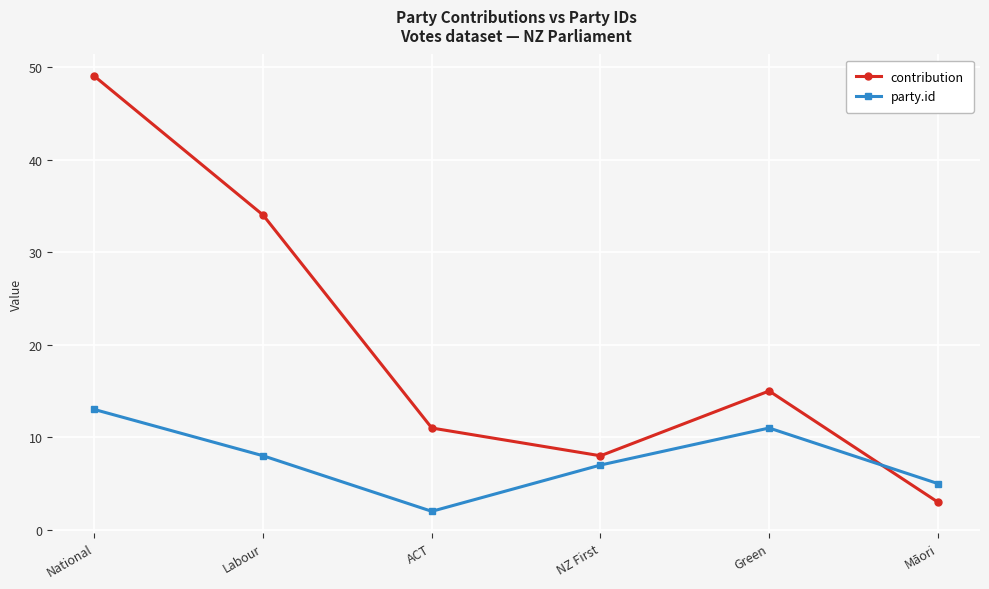

What is the average value of the contribution series?

20